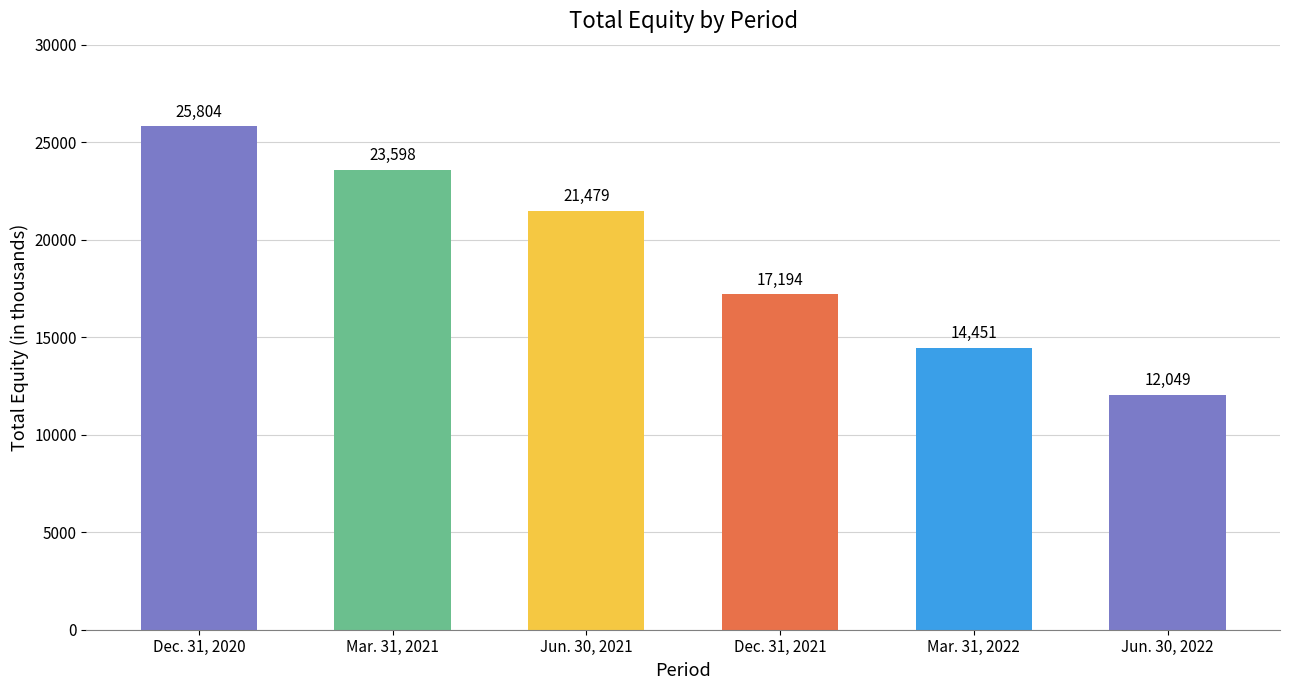

The value at Jun. 30, 2021 is 11071. True or false?

False